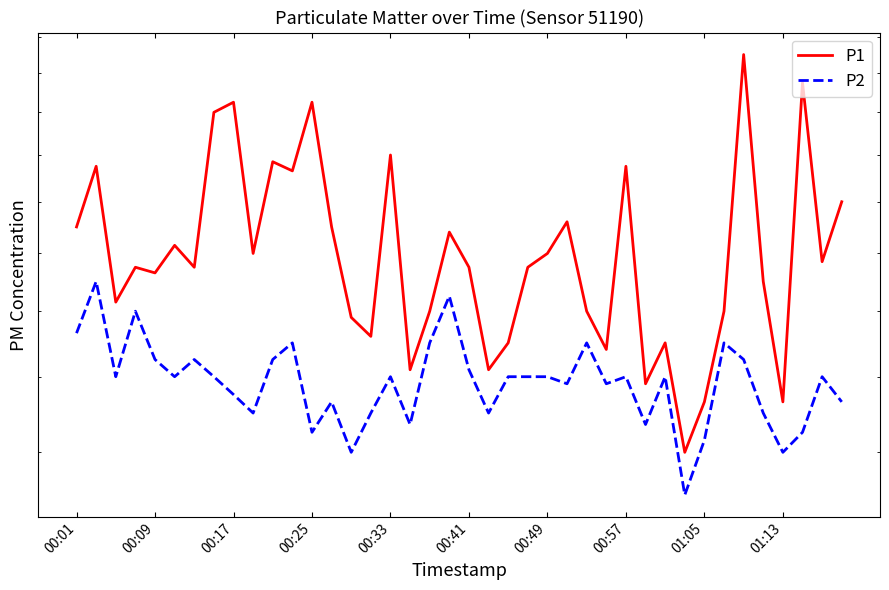

What is the value of the P2 point at the 40th from the left?

1.3